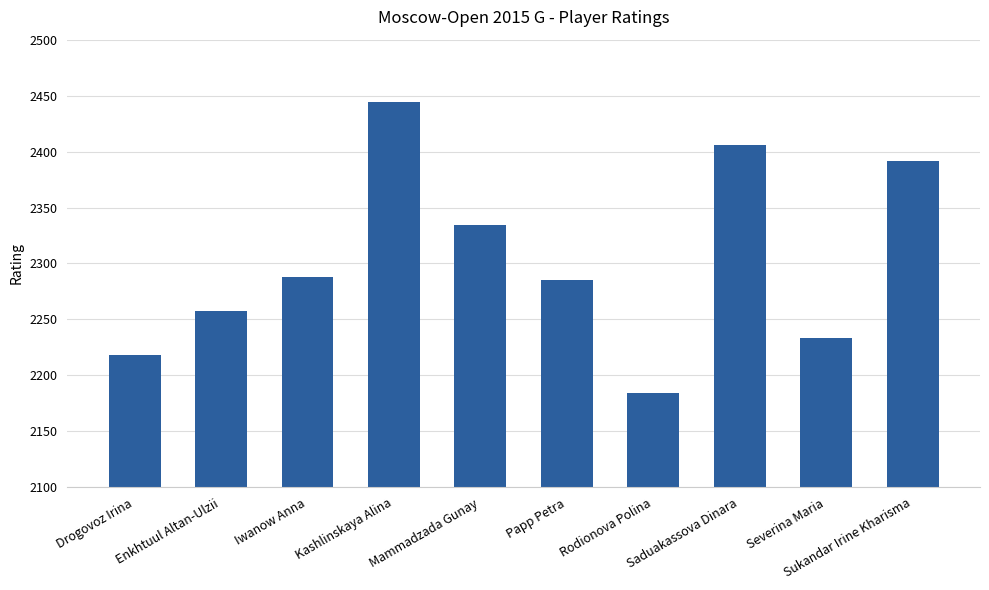

How many data points does each series have?

10